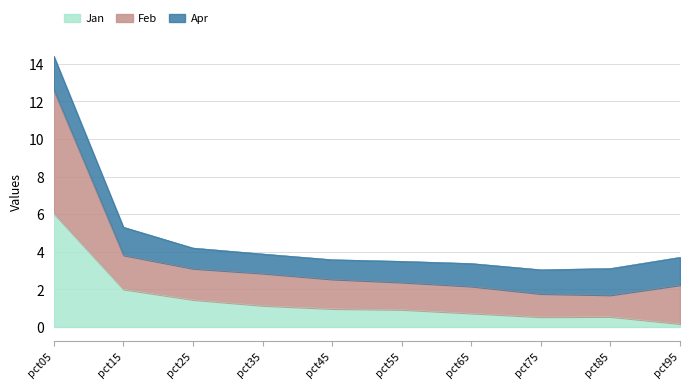

In Feb, how many points are lower than both neighbors (excluding endpoints)?

1